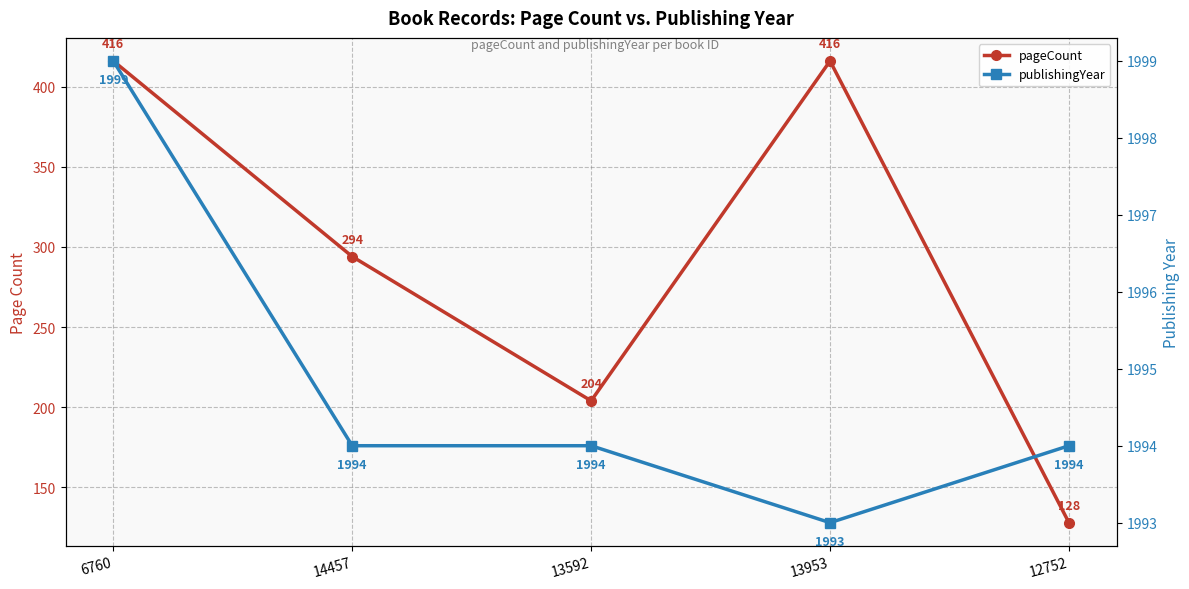

At which label does publishingYear first exceed 1994?

6760